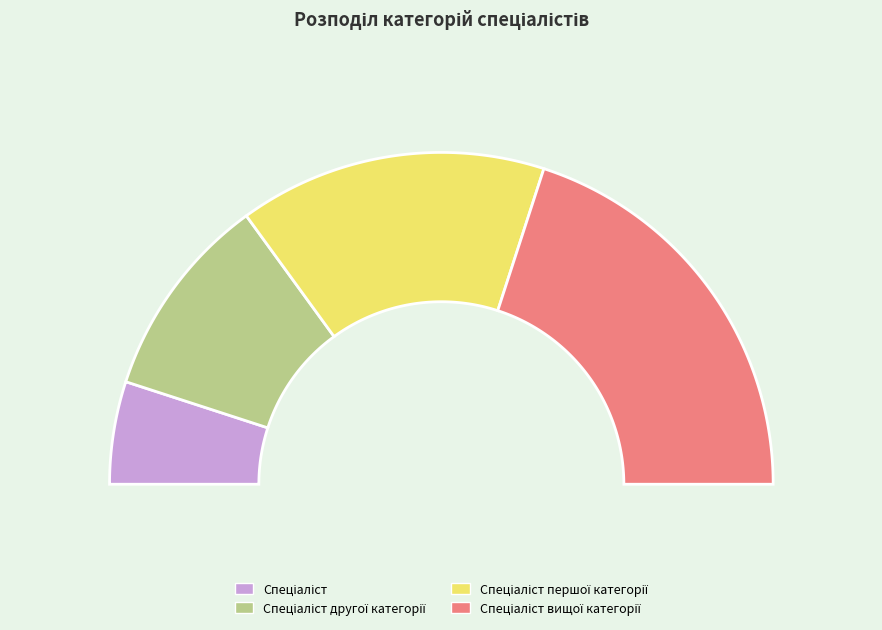

What portion of the pie excludes Спеціаліст першої категорії?

70.0%